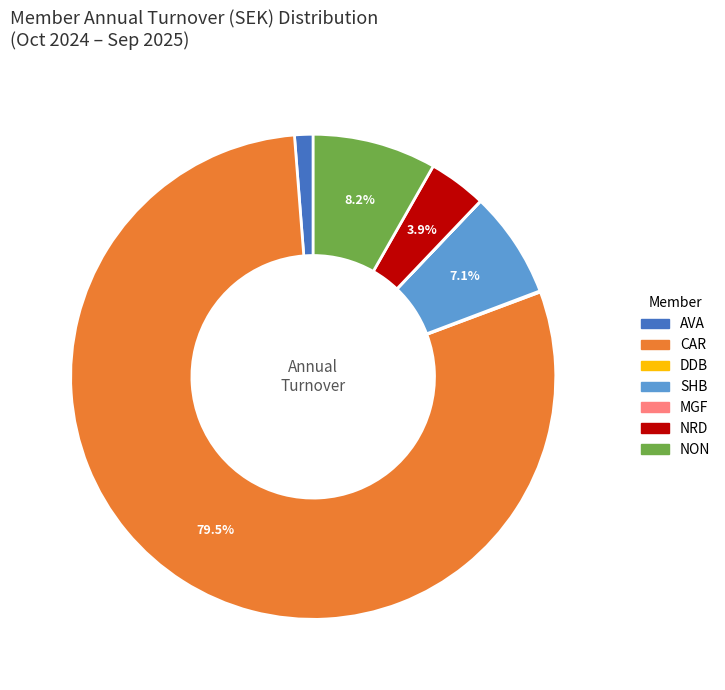

Do CAR and SHB together represent more than half of the pie?

Yes